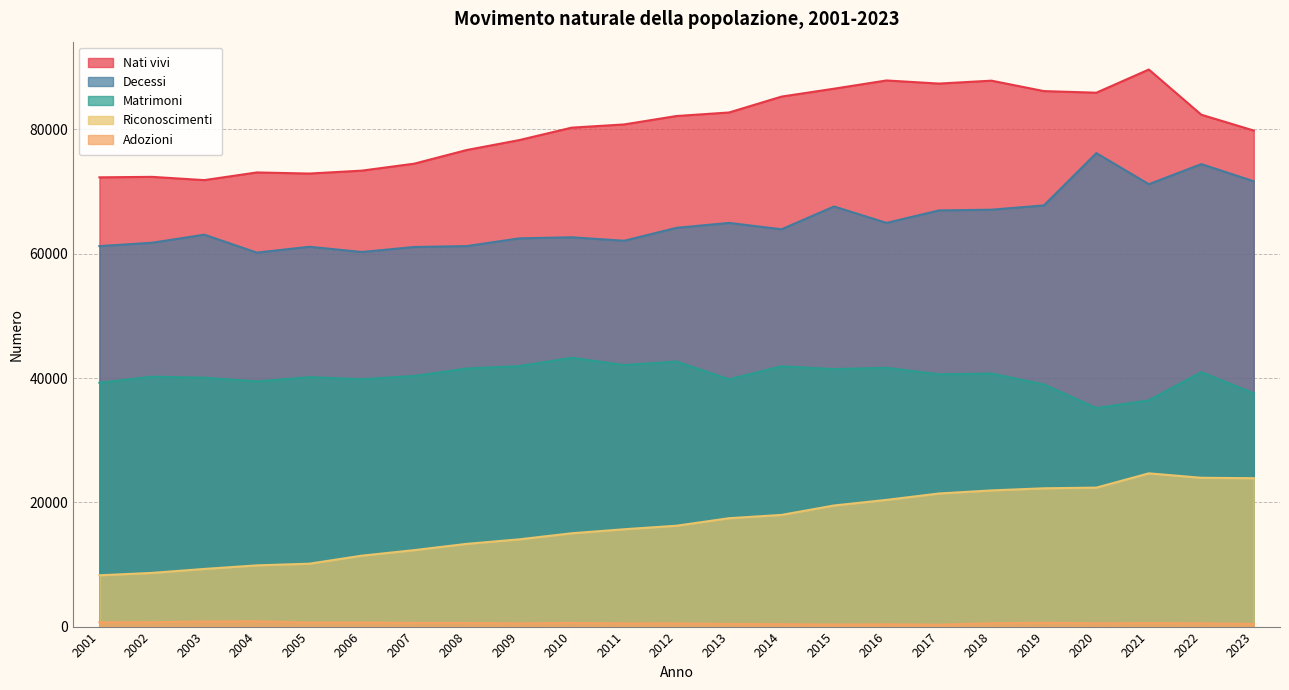

True or false: Riconoscimenti and Nati vivi cross at least once.

False